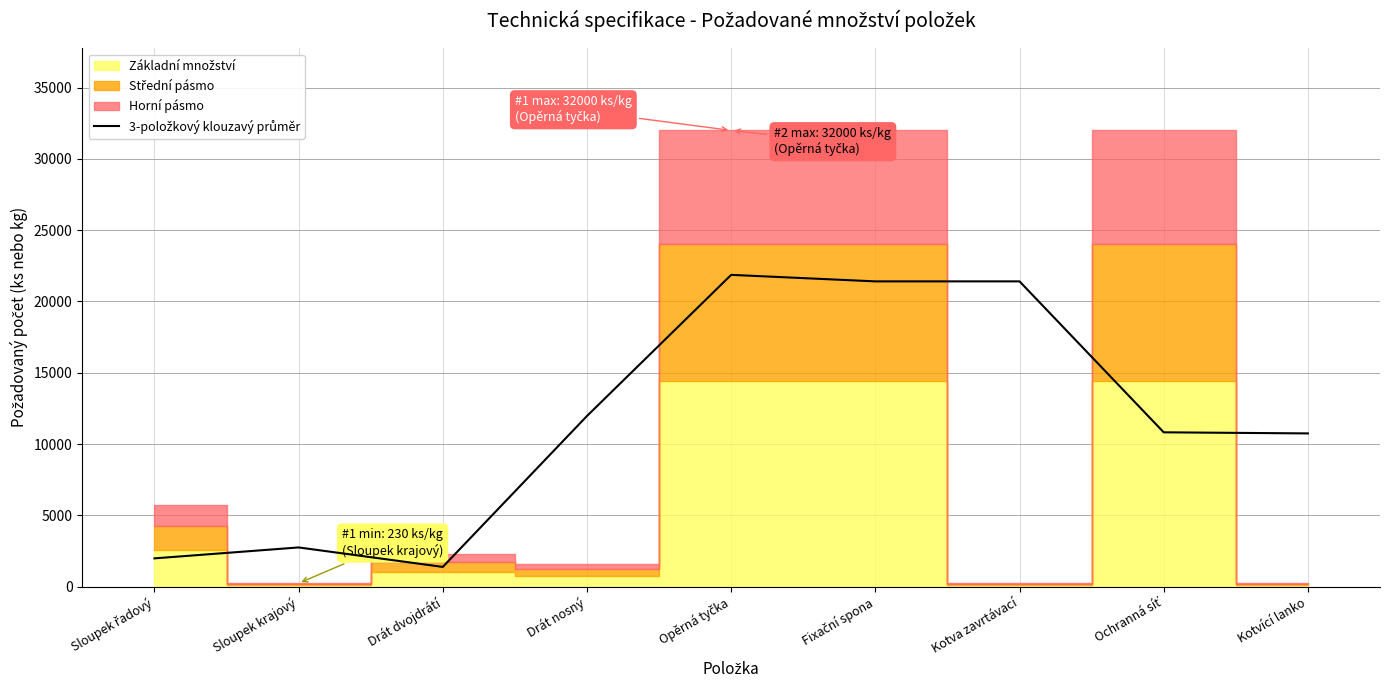

Reading left to right, transcribe all the data shown in this chart.

1976.7	2743.3	1376.7	11966.7	21866.7	21410.0	21410.0	10820.0	10743.3